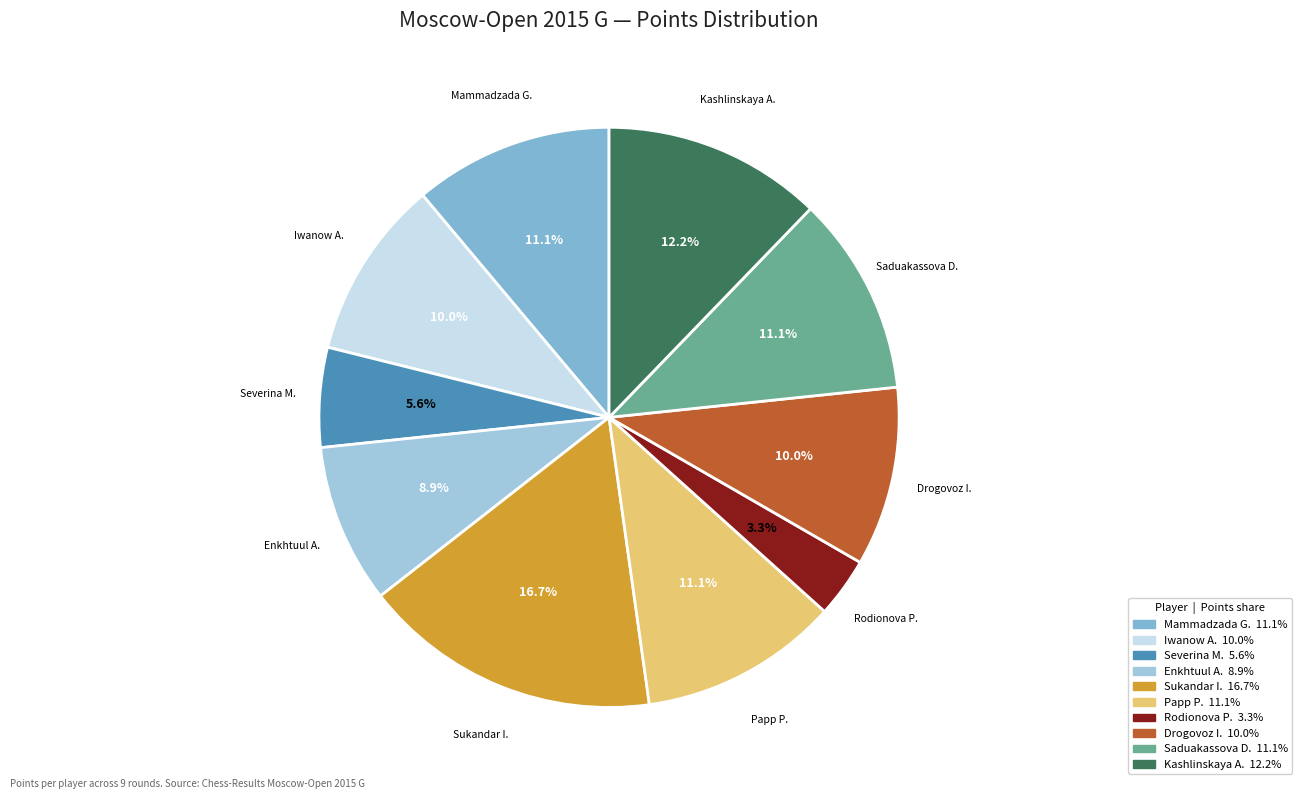

How many slices are in this pie chart?

10